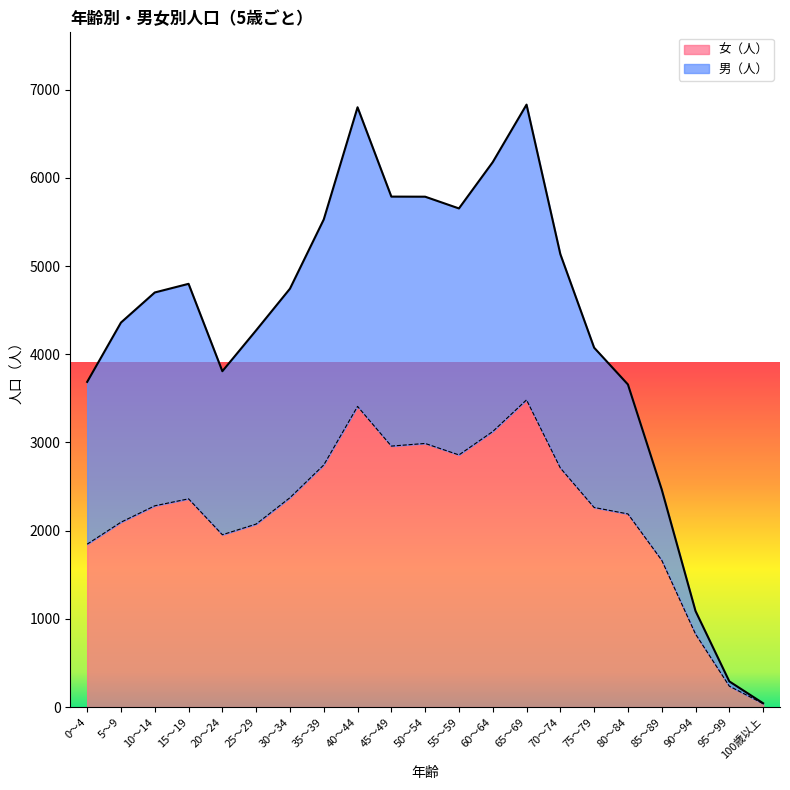

Which series has the widest spread of values?

男（人）